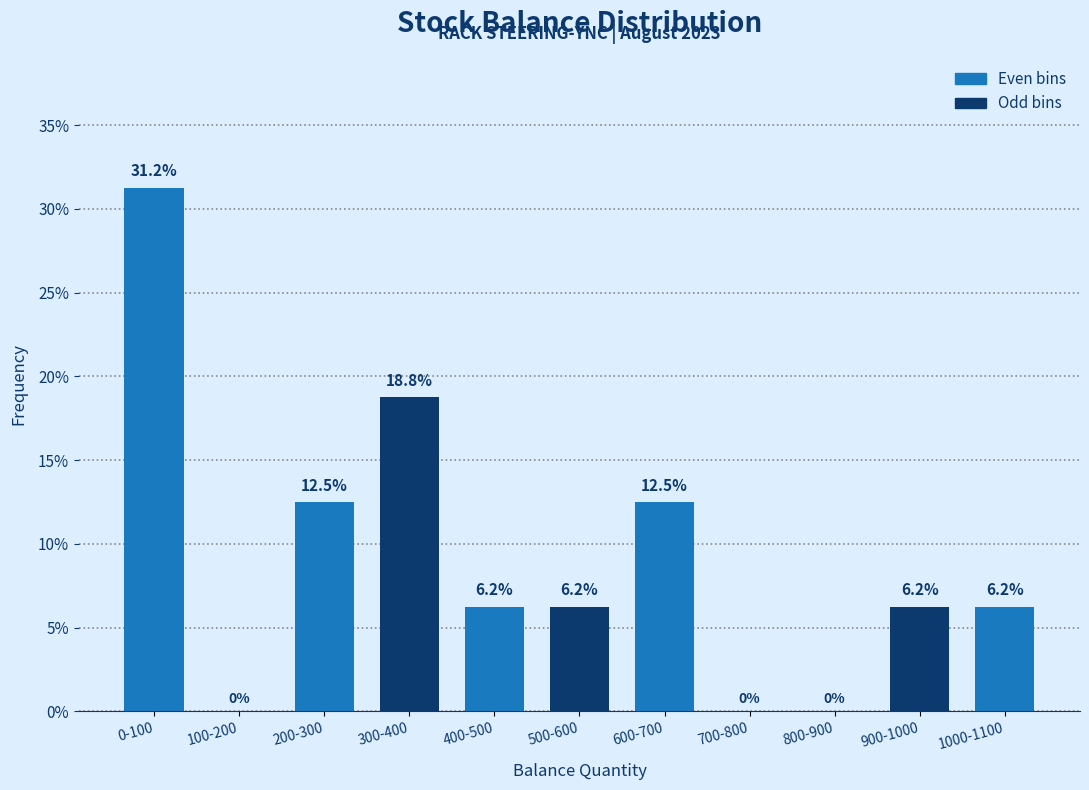

At which category does the chart reach its peak across all series?

0-100